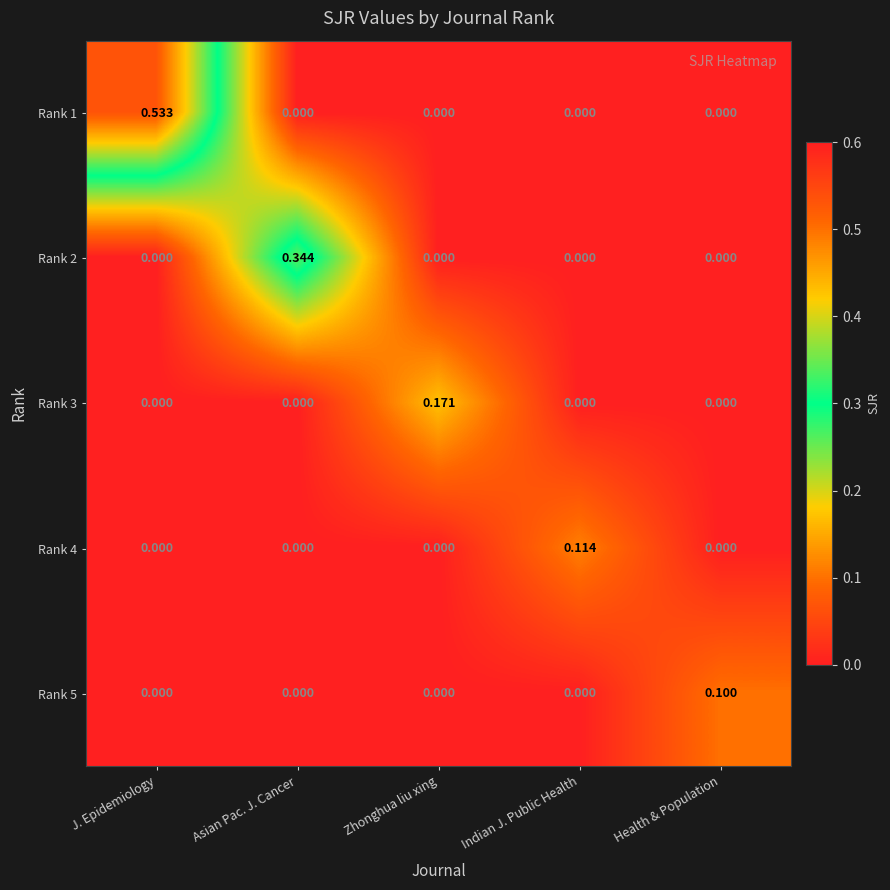

At which category does the chart reach its peak across all series?

J. Epidemiology